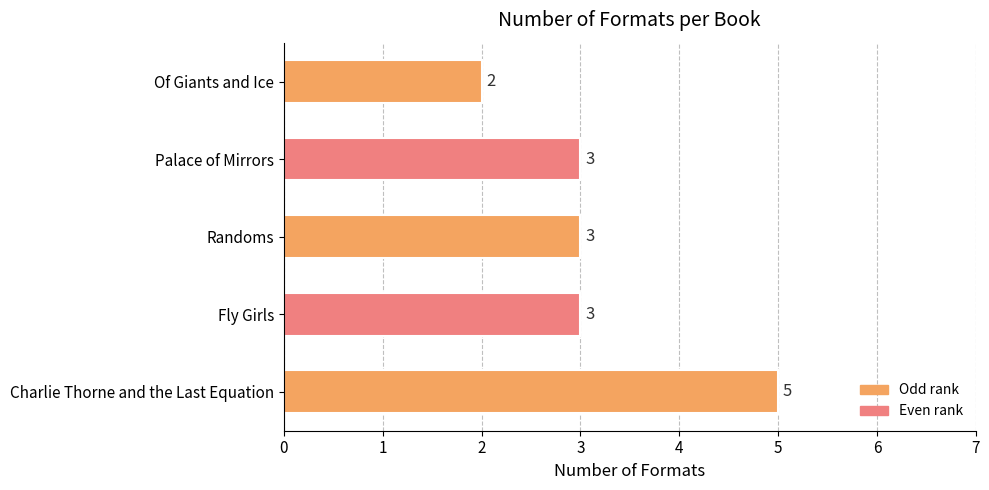

The chart shows a value of 1 at Palace of Mirrors. True or false?

False